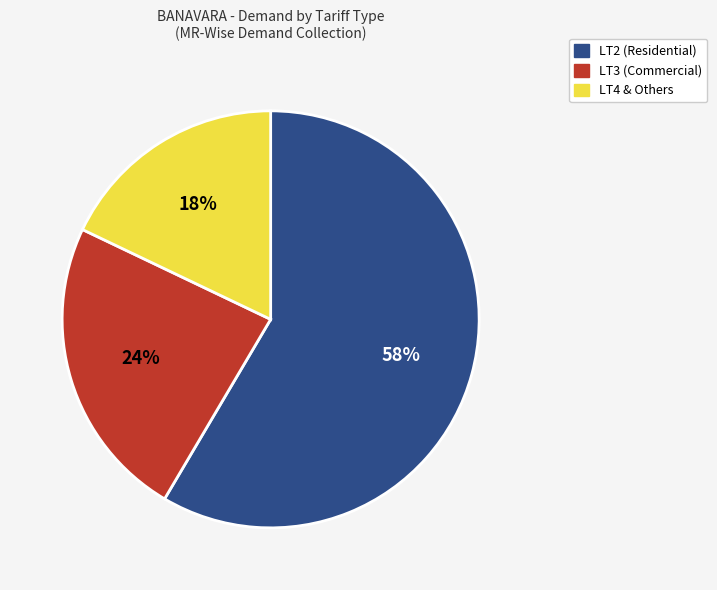

Which category has the smallest portion of the pie?

LT4 & Others